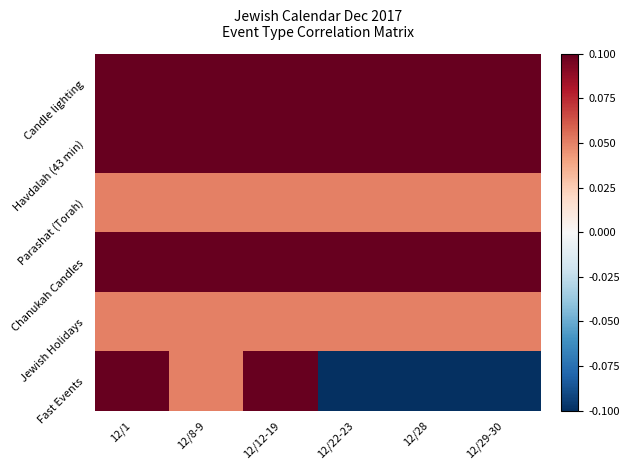

At how many categories does at least one series exceed 0?

6